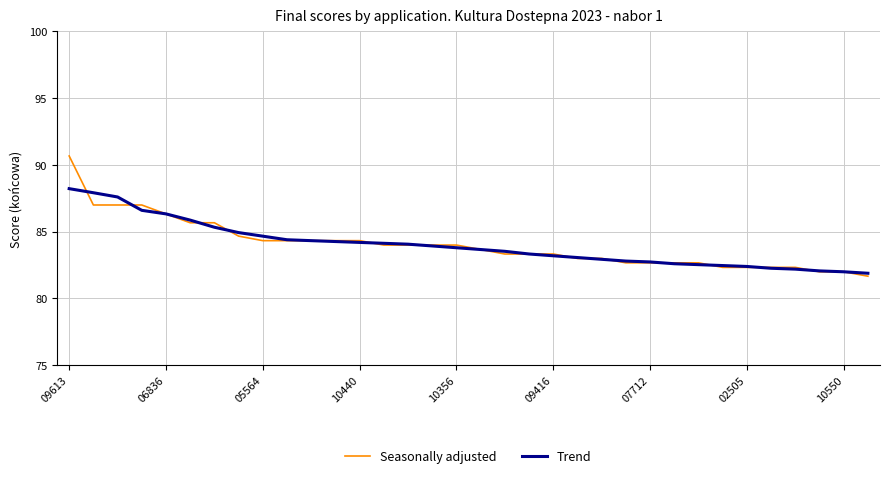

List the series in order of their peak value, highest first.

Seasonally adjusted, Trend